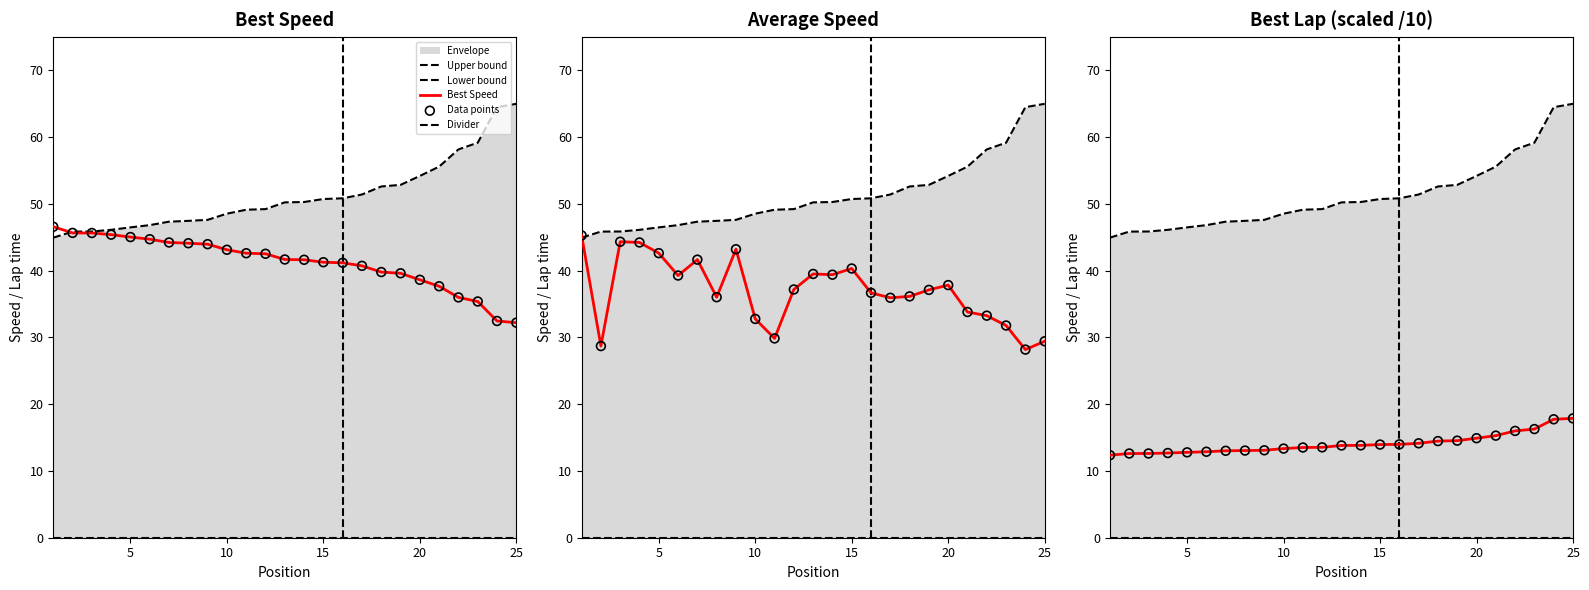

At which category is the sum across all series the highest?

1